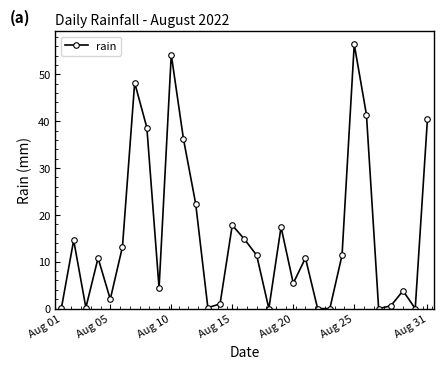

What is the value of the 16th point from the left?

14.8